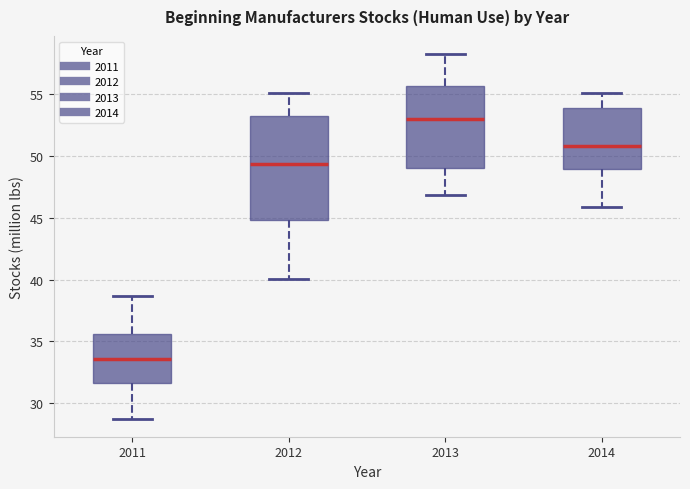

Which box is the tallest, from its lower edge to its upper edge?

2012